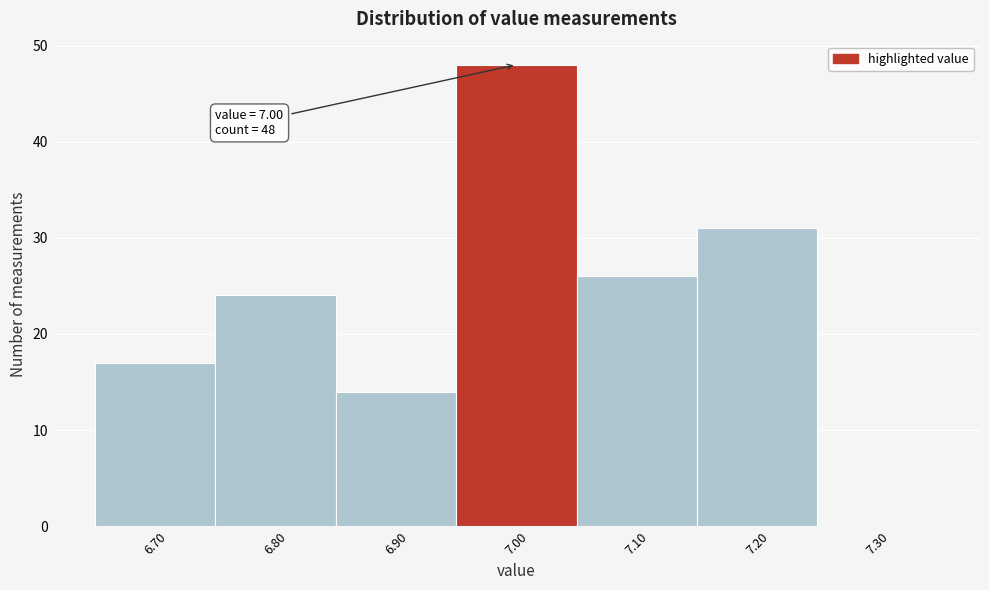

Over which range of the x-axis is the bar tallest?

6.95 to 7.05